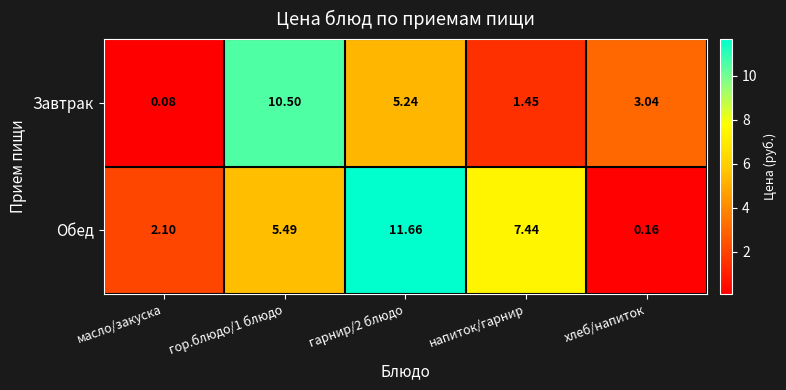

Which category has the lowest value in the Завтрак series?

масло/закуска